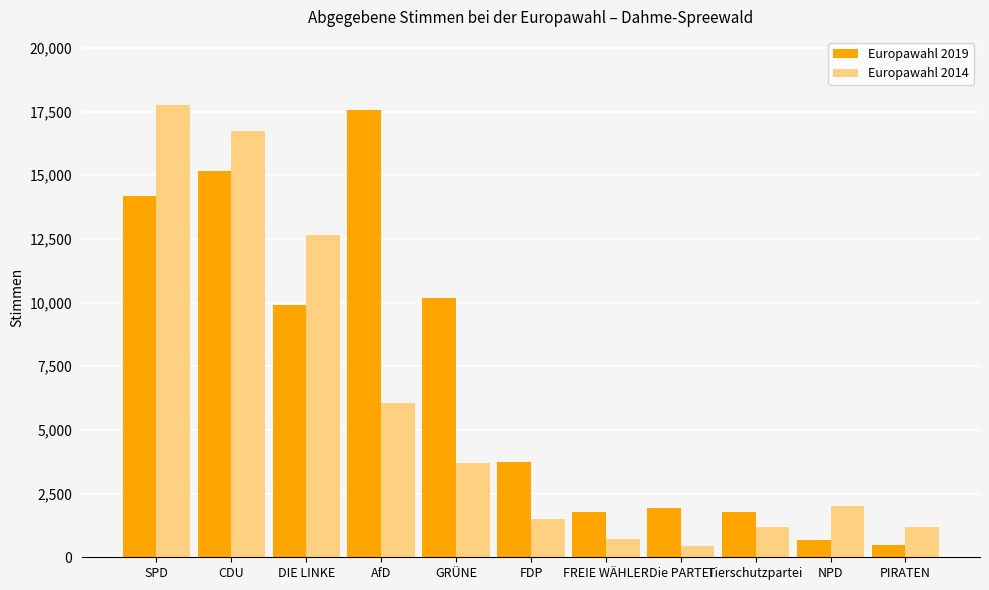

Count the number of categories in the chart.

11